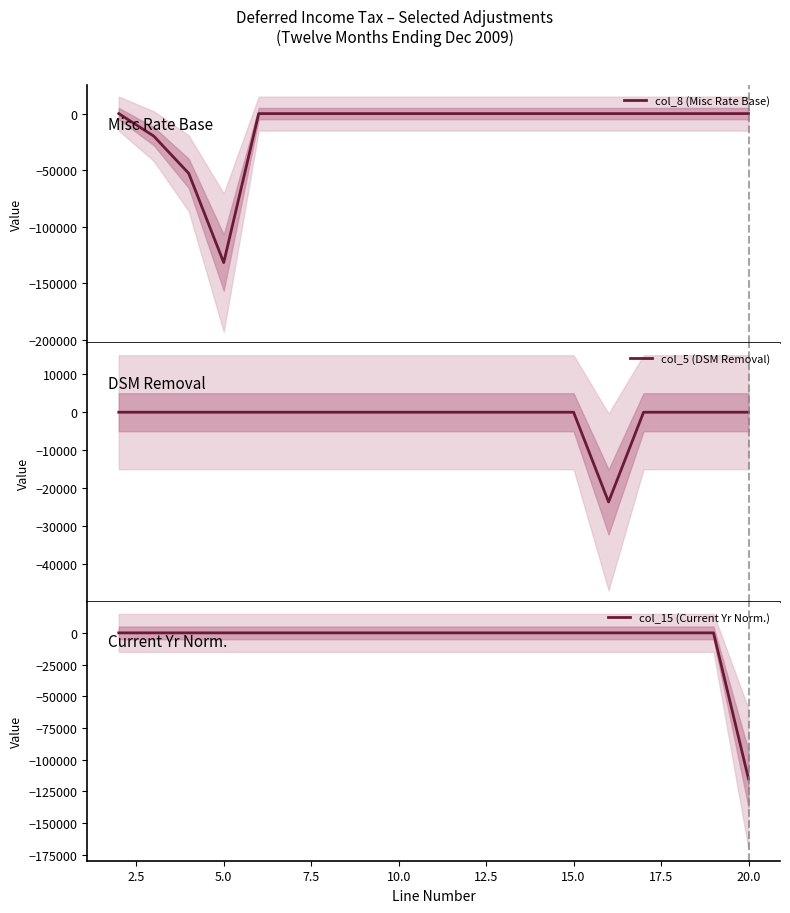

What is the minimum value for col_8 (Misc Rate Base)?

-131606.0